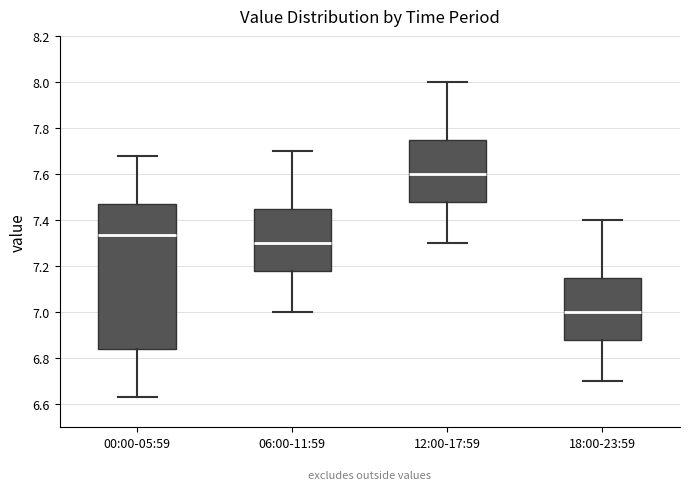

Reading left to right, transcribe this box plot: for each box, give where its median line is, the range the box spans, and where its two whiskers end, as read against the y-axis. The values are not printed on the chart, so give them approximately, as read against the axis.

00:00-05:59: median 7.34, box 6.84 to 7.48, whiskers 6.64 to 7.68
06:00-11:59: median 7.30, box 7.18 to 7.46, whiskers 7.00 to 7.70
12:00-17:59: median 7.60, box 7.48 to 7.76, whiskers 7.30 to 8.00
18:00-23:59: median 7.00, box 6.88 to 7.16, whiskers 6.70 to 7.40